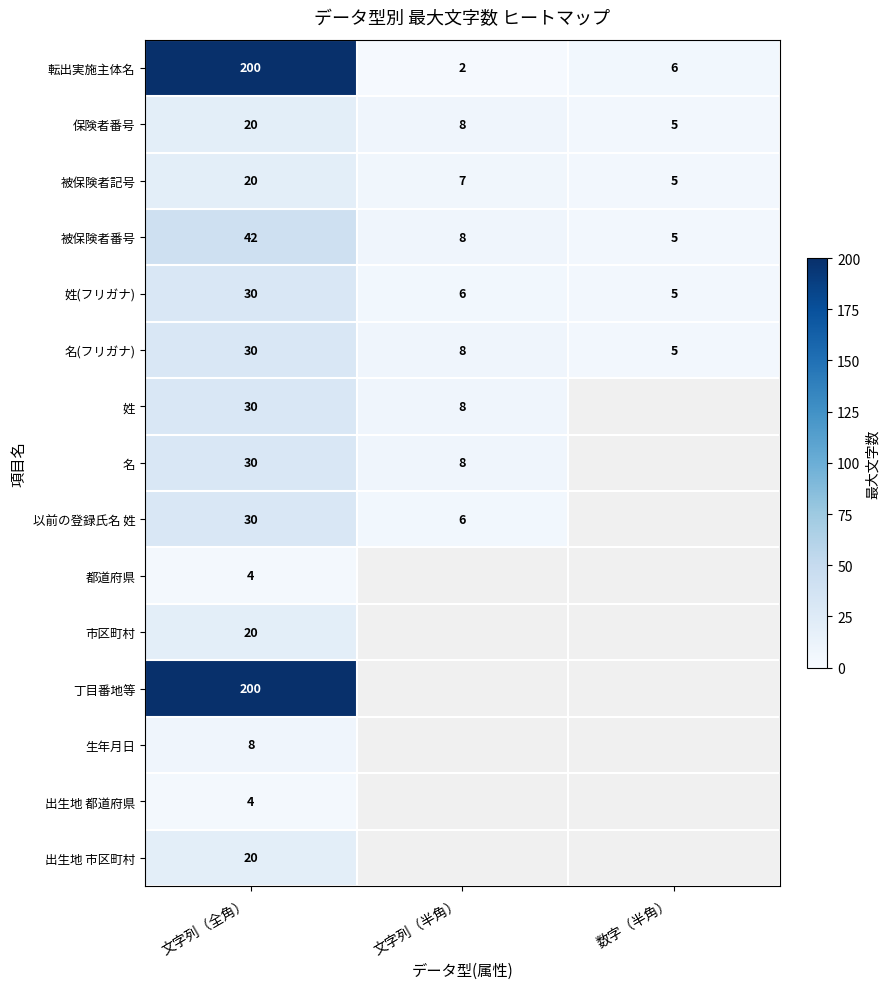

Where is 被保険者番号 nearest to the value 23?

文字列（半角）